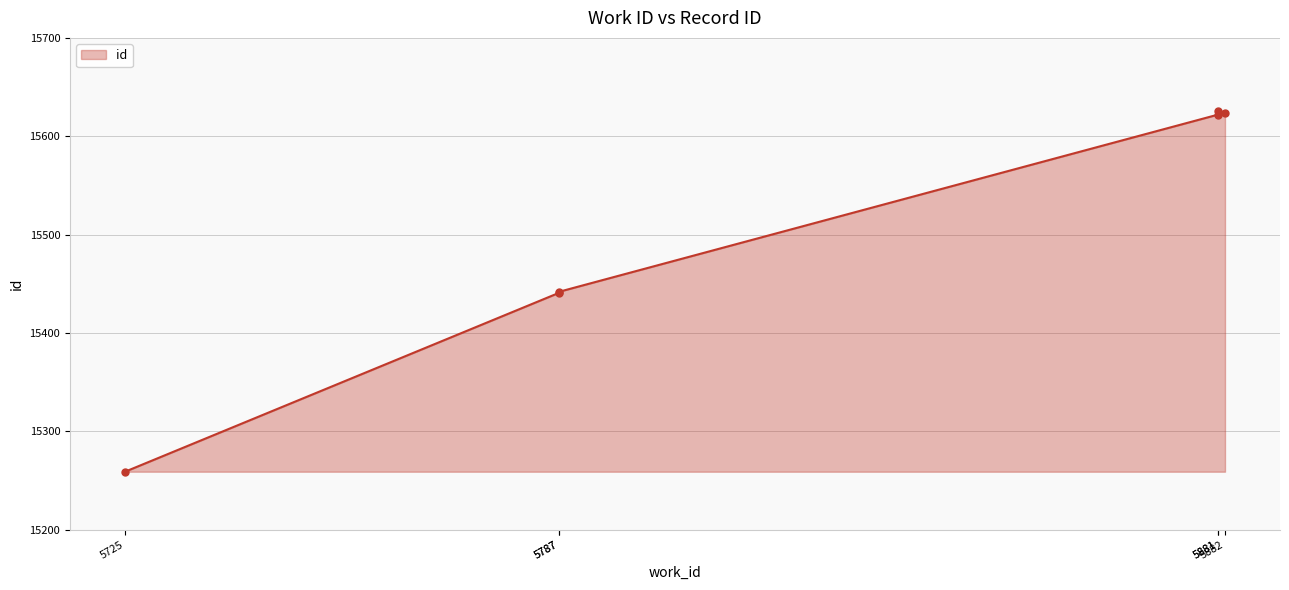

What is the sum of all values?

93014